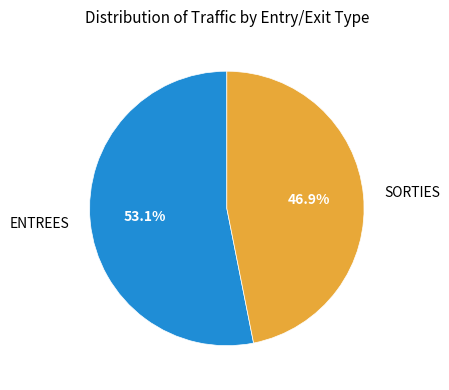

Count the number of slices in the pie.

2